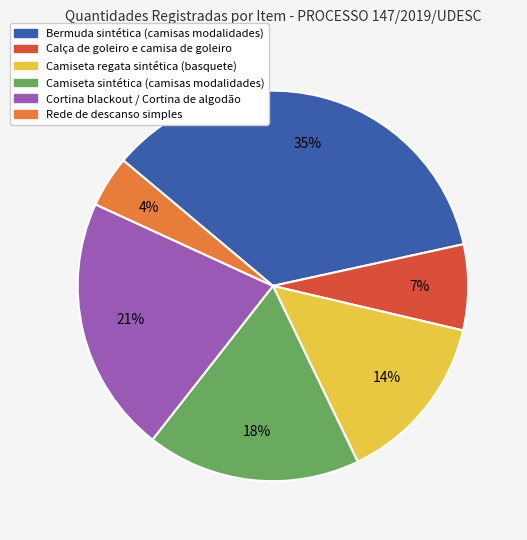

Which category has the biggest portion of the pie?

Bermuda sintética (camisas modalidades)